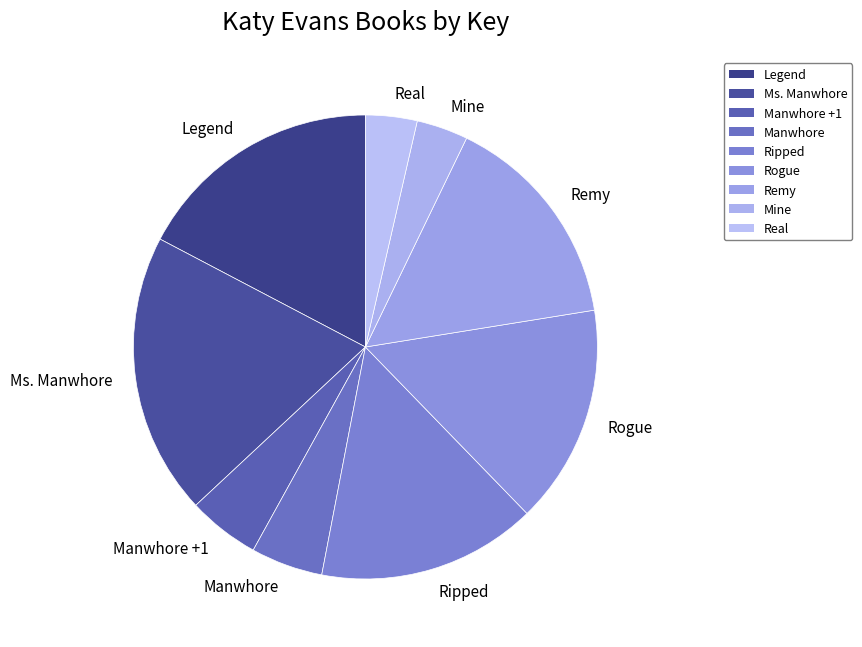

Is it true that Legend is 25% of the pie?

False